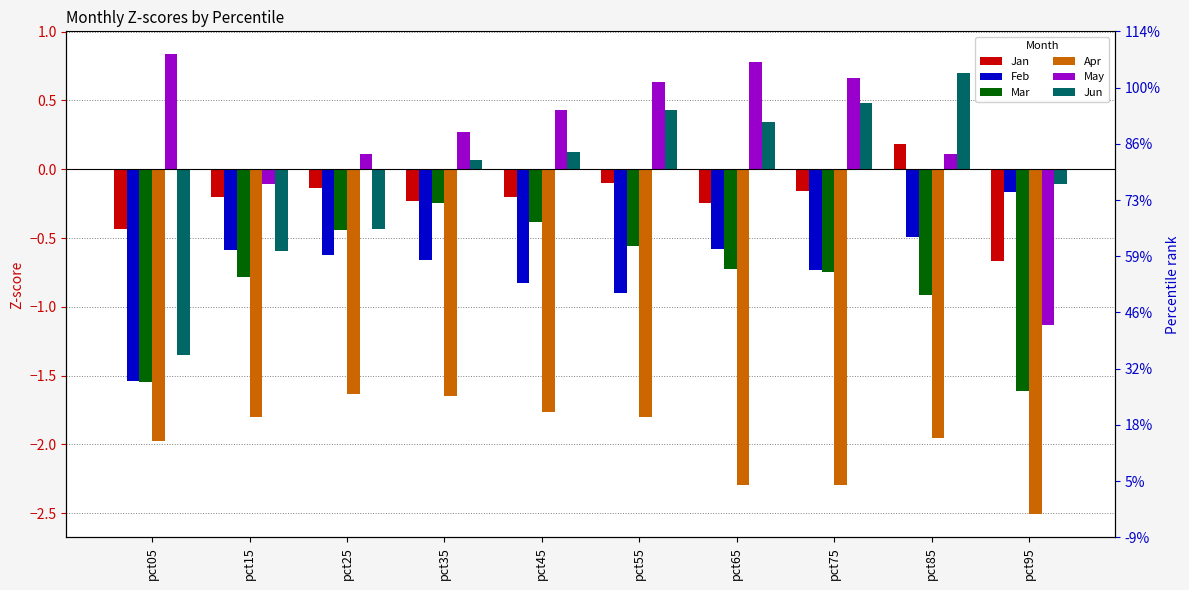

Does the chart contain stacked bars?

No